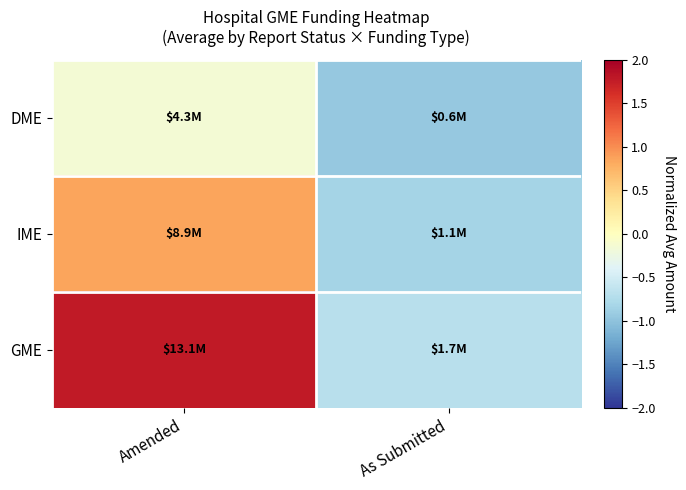

Which series has the largest range (max minus min)?

GME